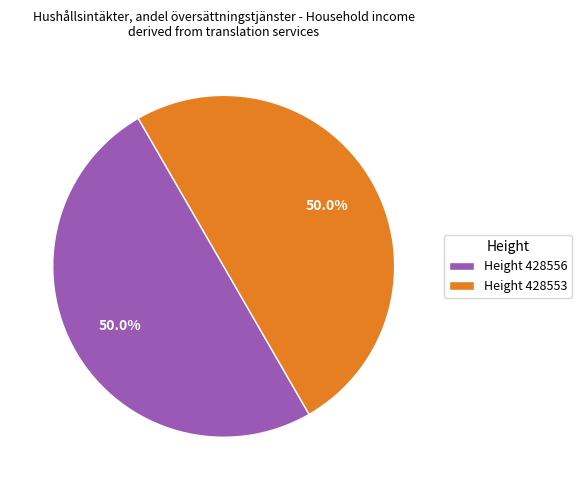

Approximately how many times larger is the value at Height 428553 compared to Height 428556?

1.0